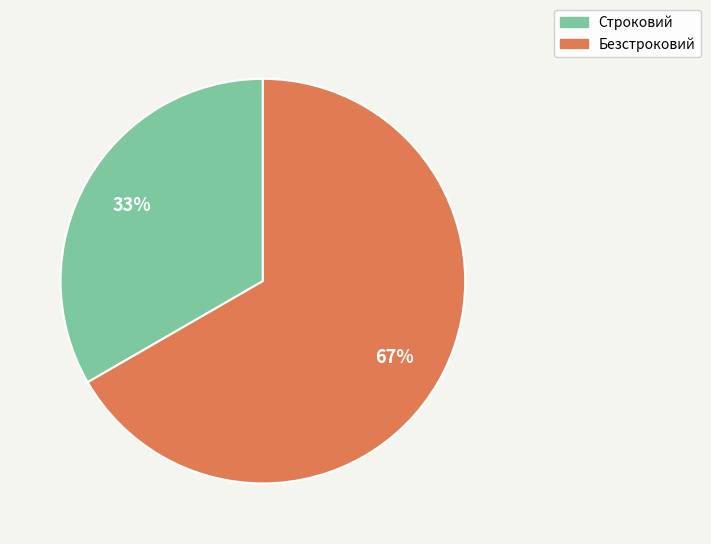

Do Строковий and Безстроковий together represent more than half of the pie?

Yes